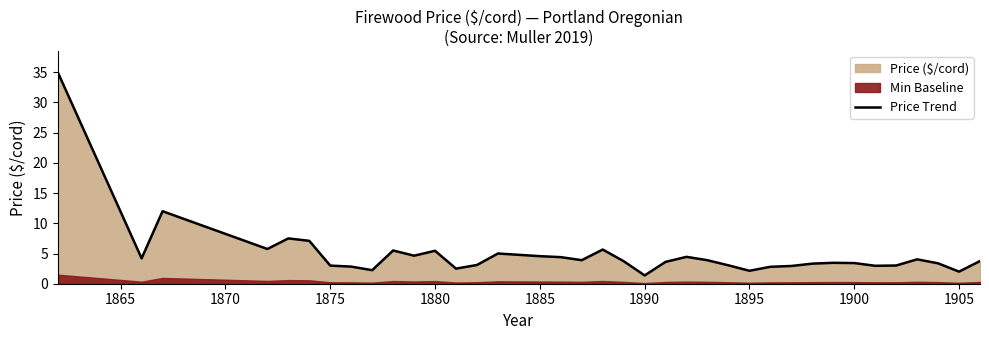

What is the sum of all values?

181.7